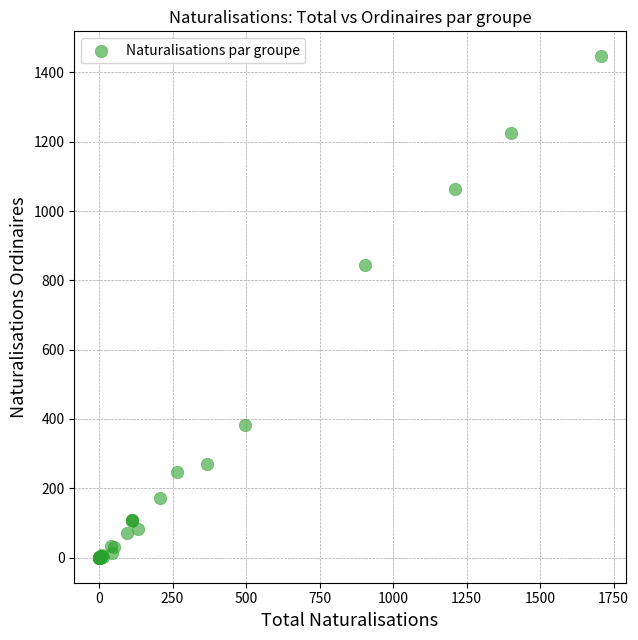

What Y value in the scatter plot is closest to 723?

843